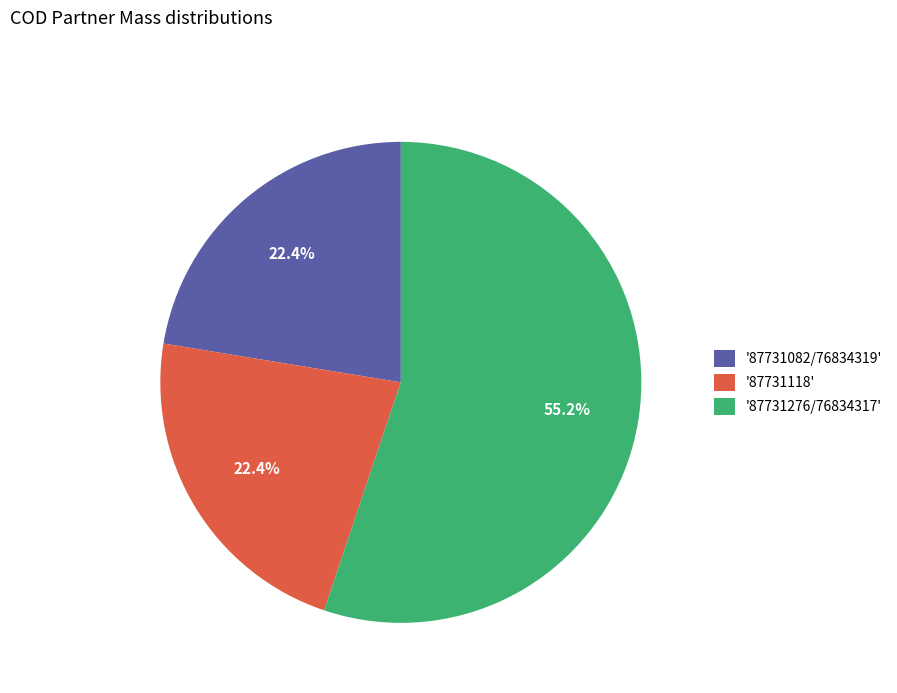

What is the total percentage of '87731118' and '87731082/76834319'?

44.8%